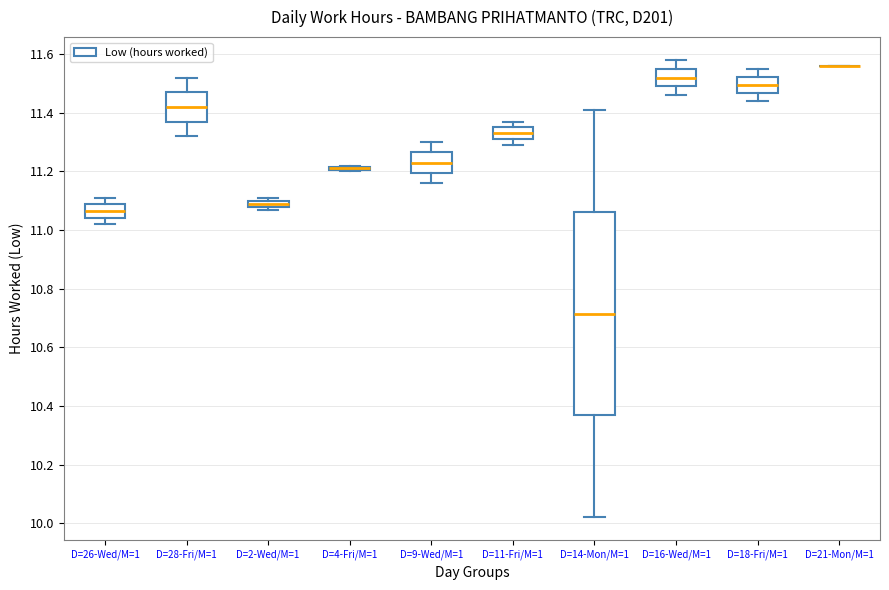

Where is the upper edge of the box for D=2-Wed/M=1 on the y-axis? The values are not printed on the chart, so give them approximately, as read against the axis.

11.10